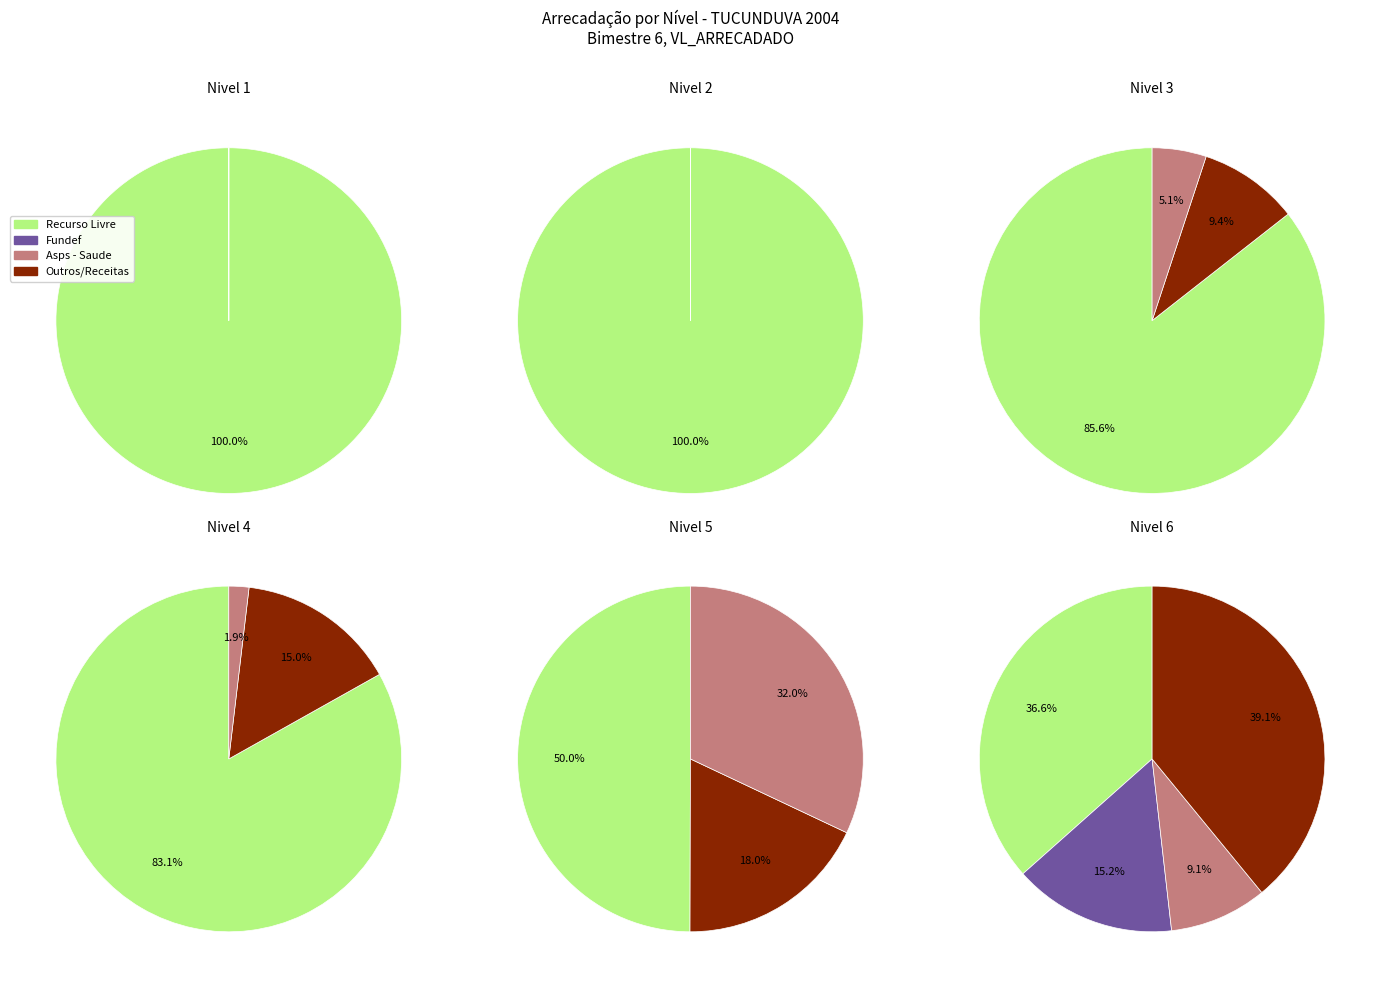

Is there a majority slice in this chart?

Yes